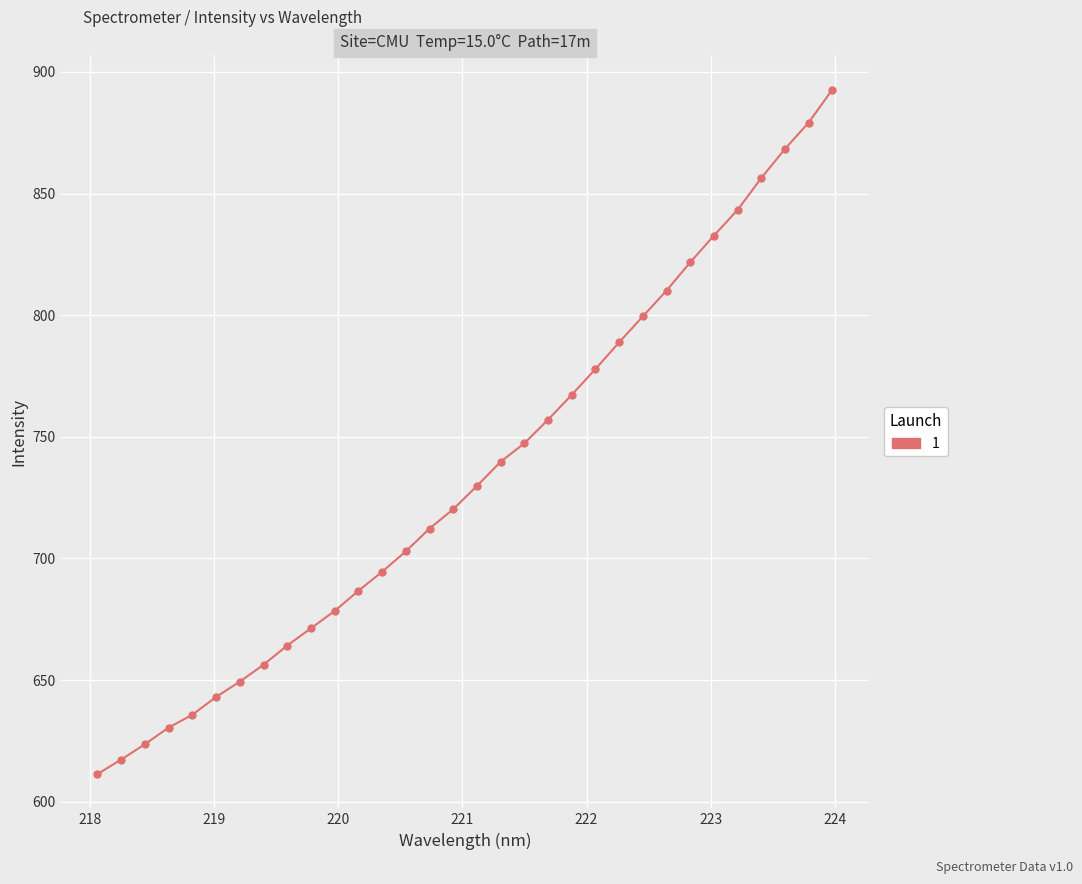

What is the difference between the second highest and minimum values?

267.8